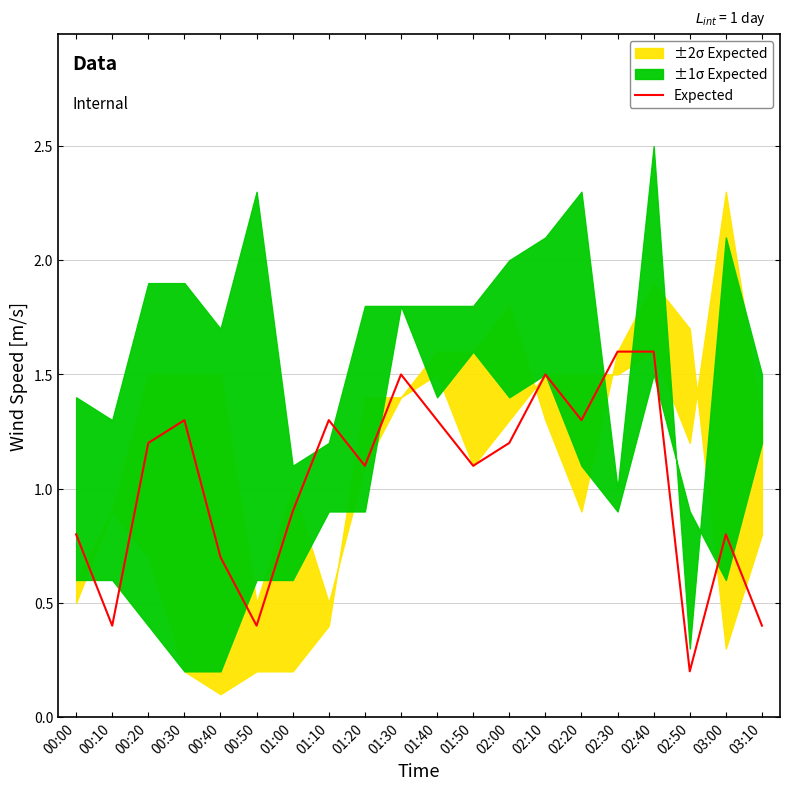

What is the label of the 3rd point from the right?

02:50